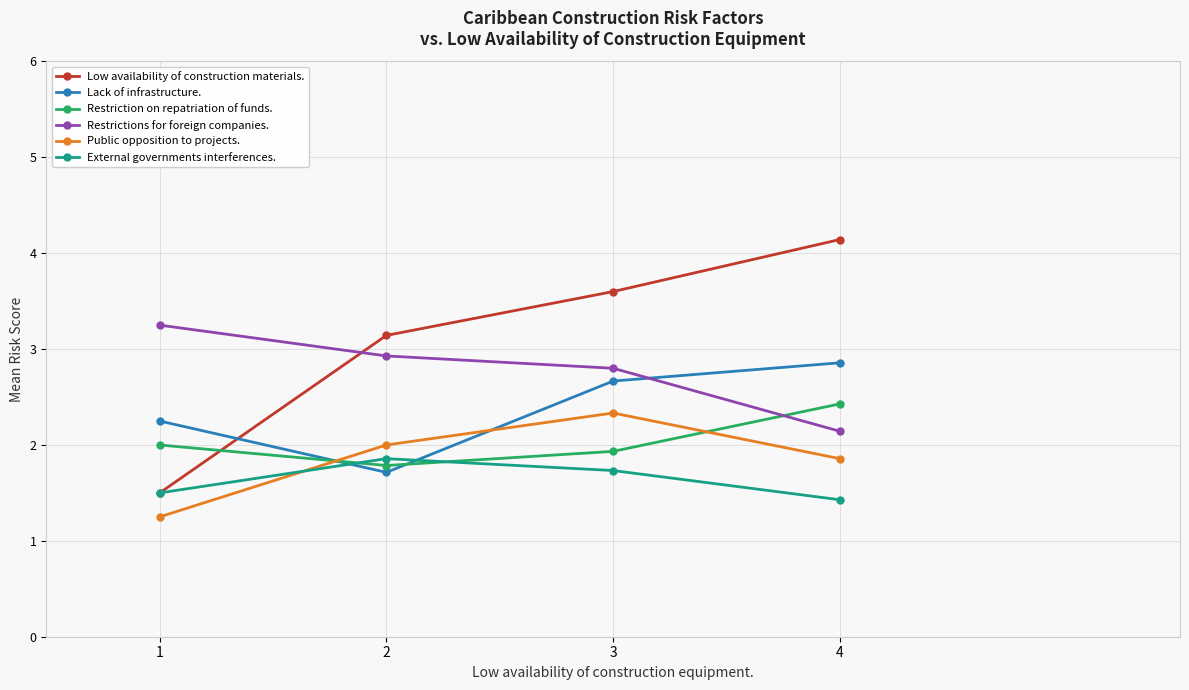

What is the sum of the Public opposition to projects. values at 3 and 2?

4.3